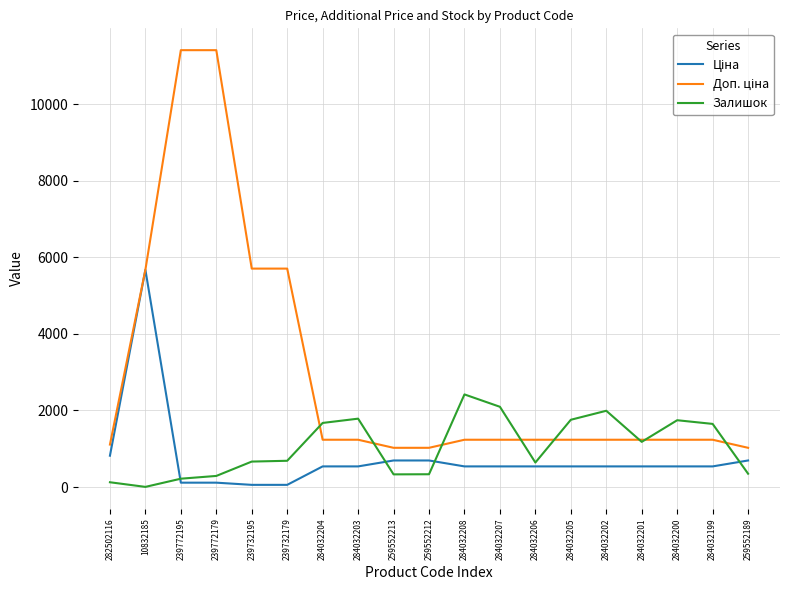

What is the total value across all series at 284032202?

3766.4